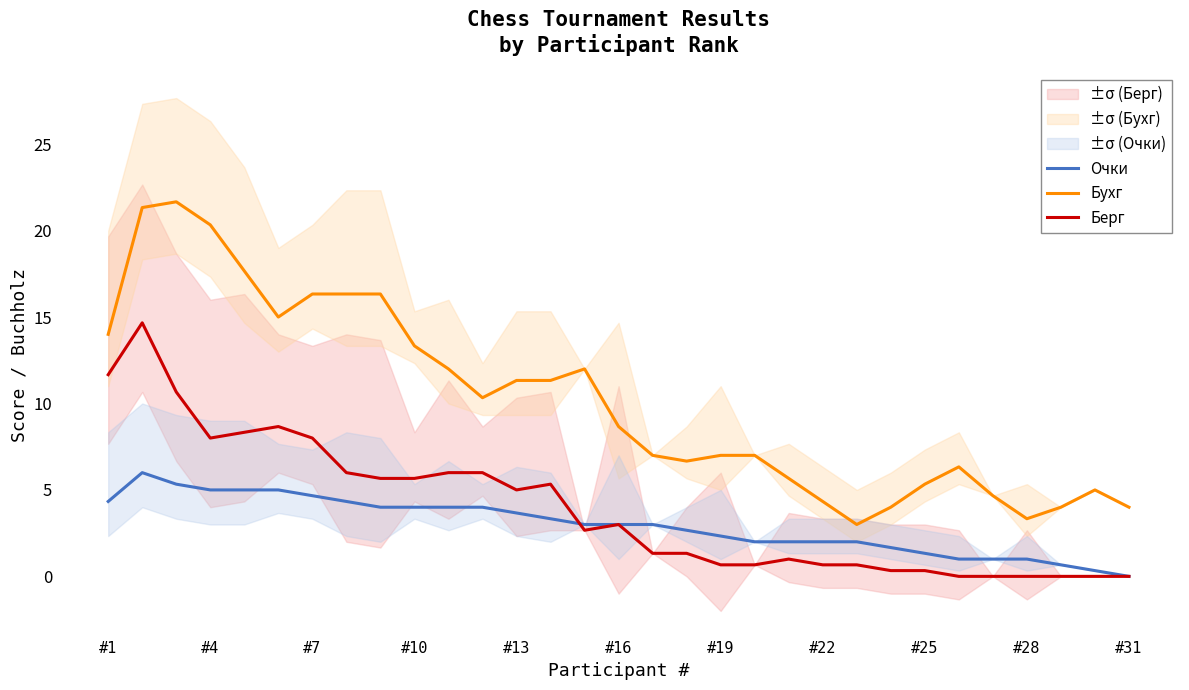

Is it true that Очки equals 1.3 at #25?

True